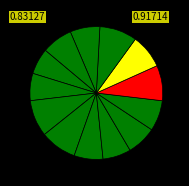

Is there any slice that represents more than half of the pie?

No